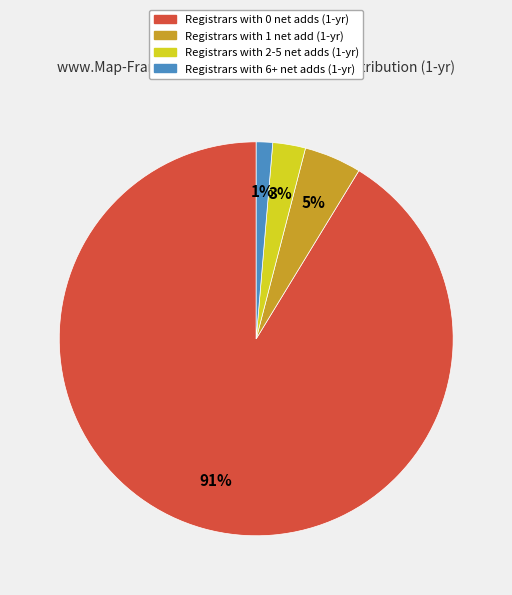

Is the sum of Registrars with 6+ net adds (1-yr) and Registrars with 1 net add (1-yr) greater than half?

No